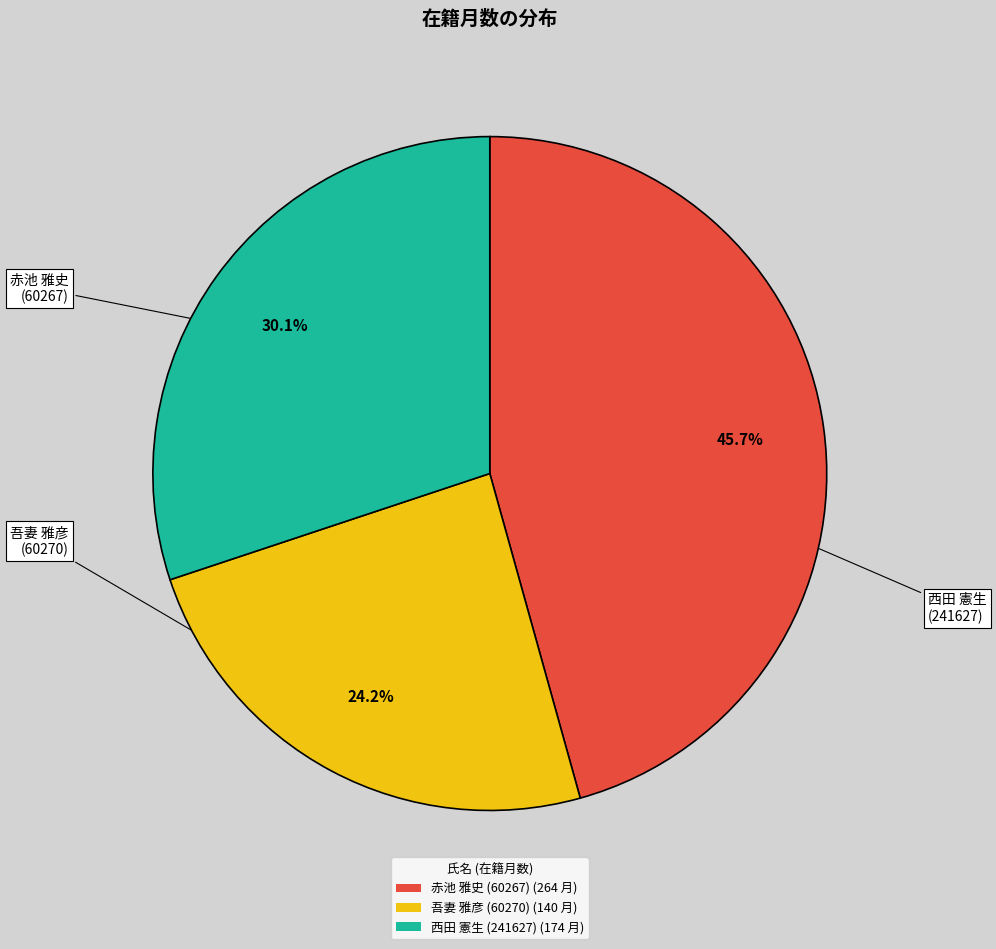

To the nearest percent, what is the average slice percentage?

33%